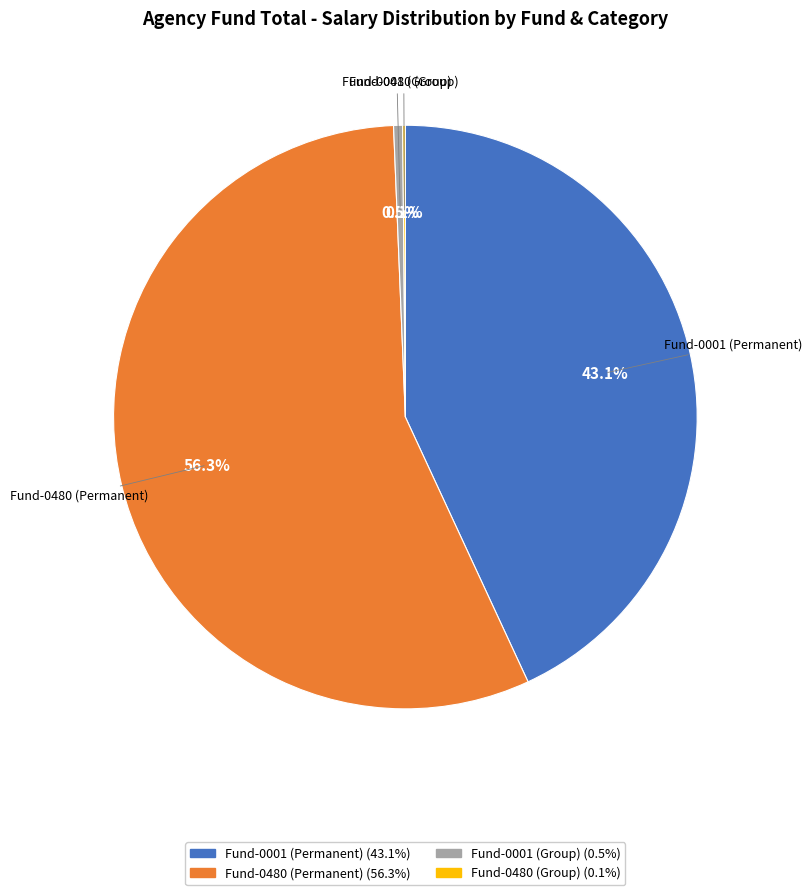

To the nearest percent, what is the difference between the Fund-0001 (Permanent) and Fund-0480 (Permanent) slice percentages?

13%